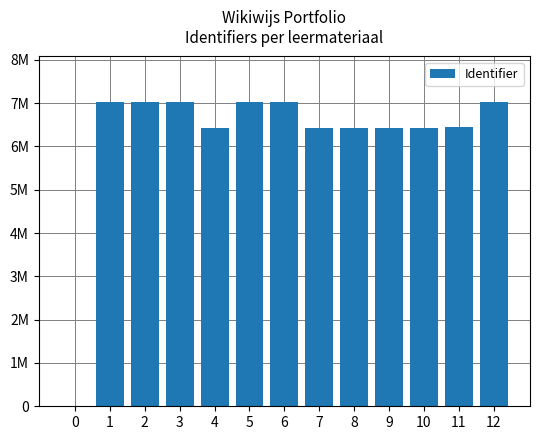

Are the bars grouped side by side (vs. stacked)?

No